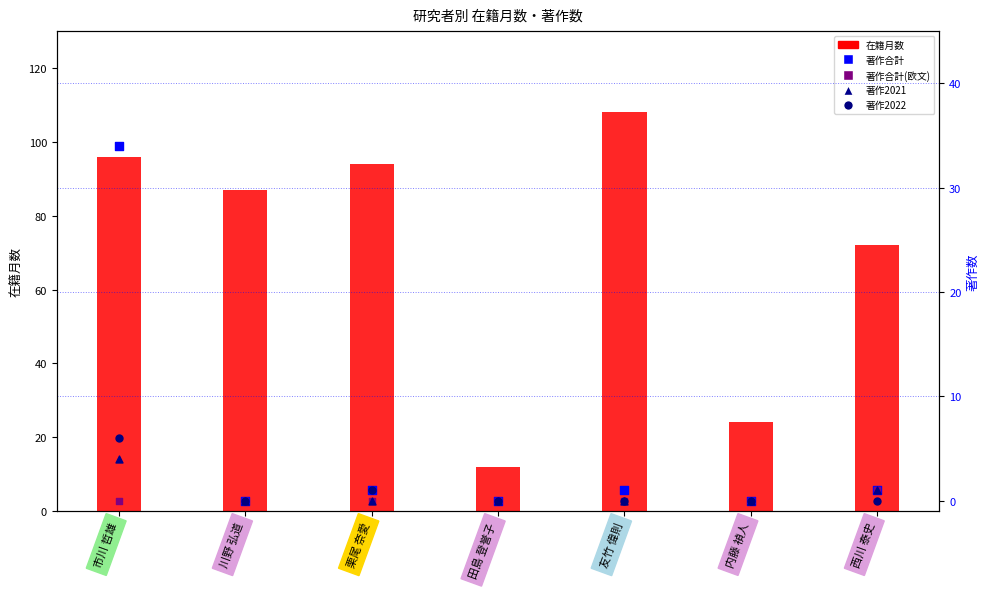

At which category is the sum across all series the highest?

市川 哲雄